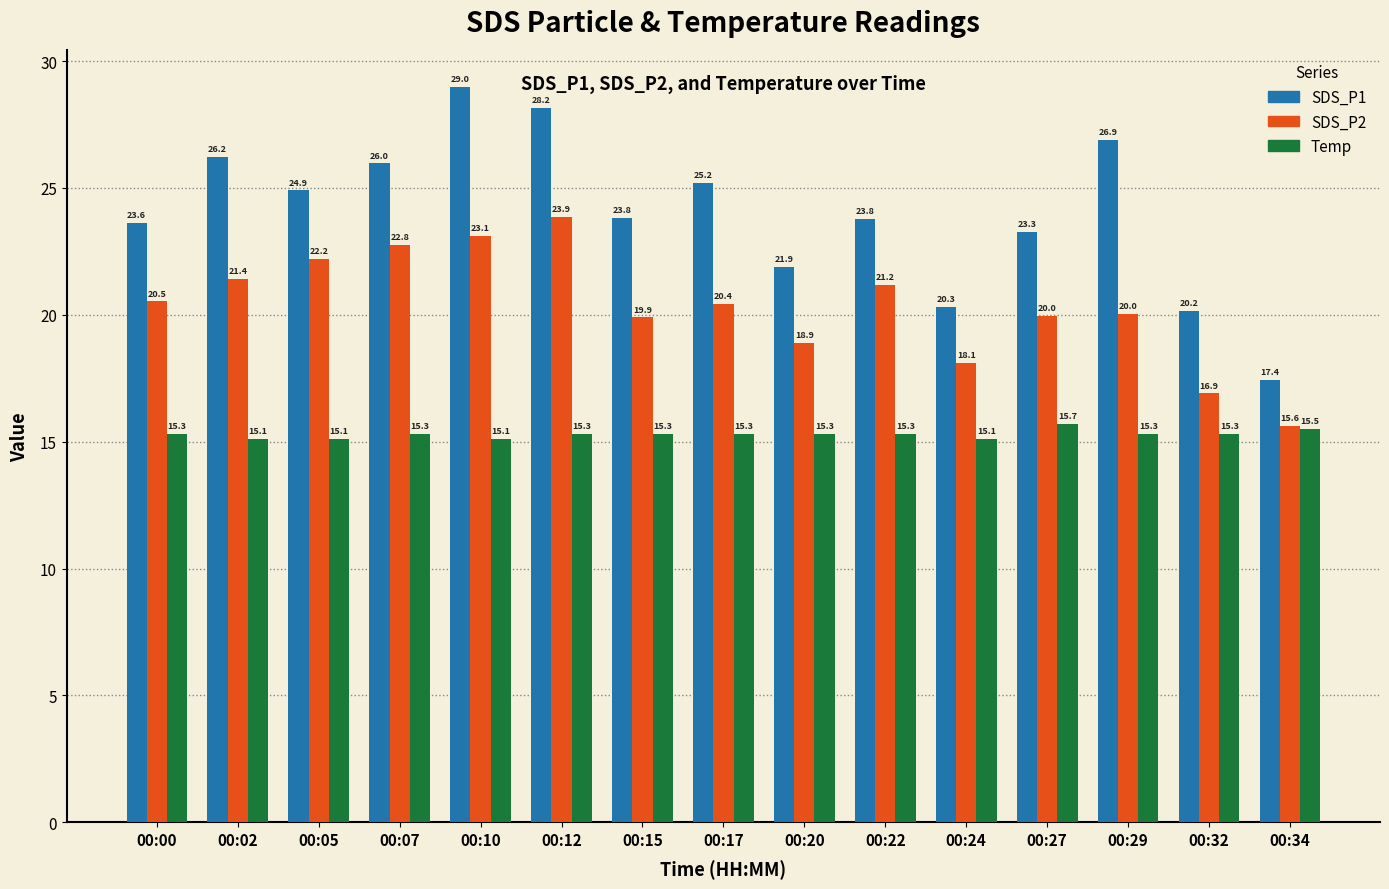

What is the sum of the Temp values at 00:32 and 00:34?

30.8